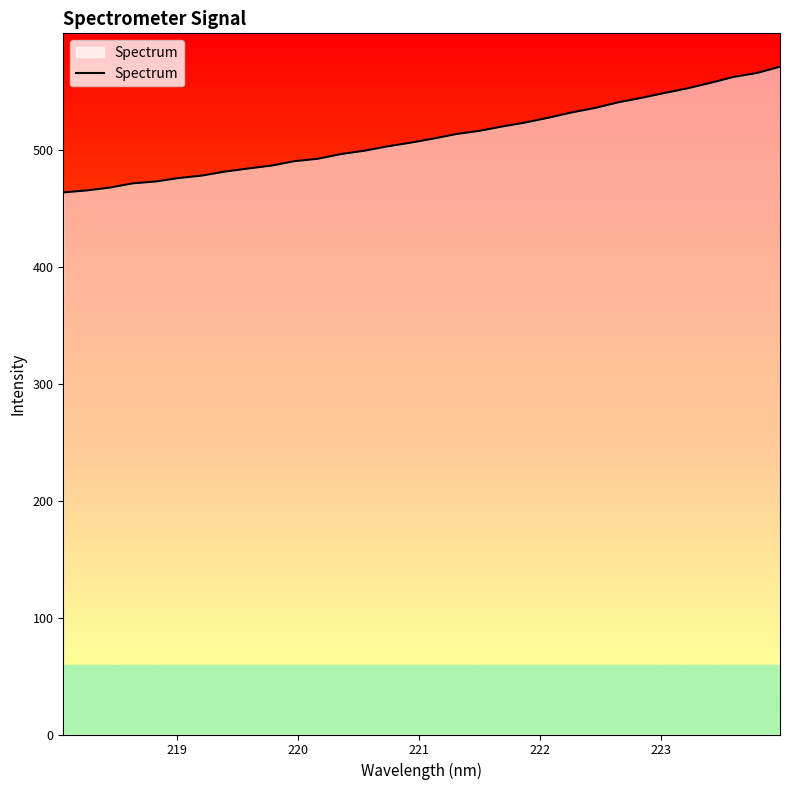

What is the maximum value shown in the chart?

570.8